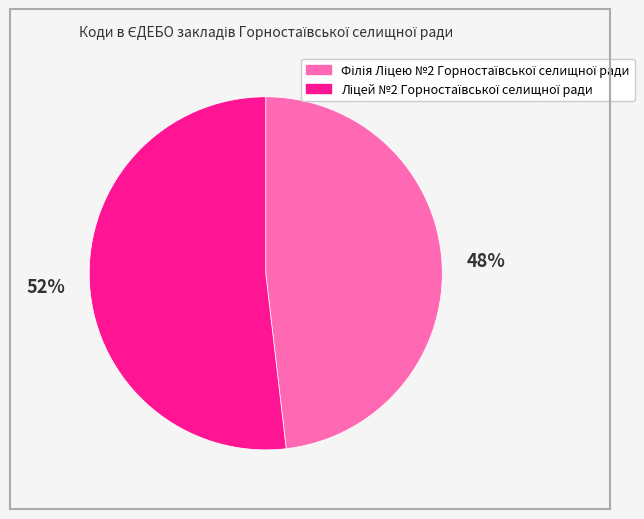

Does any single category account for the majority?

Yes